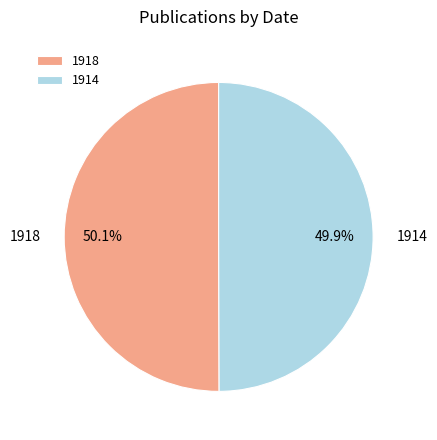

Is there any slice that represents more than half of the pie?

Yes